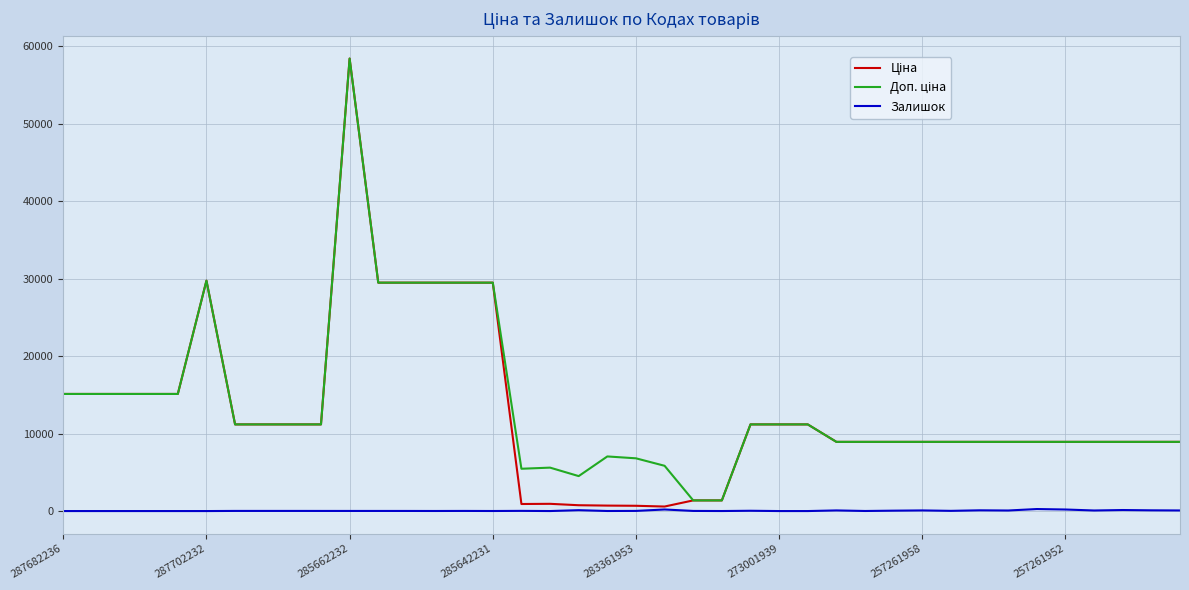

What is the maximum value shown in the chart?

58426.5